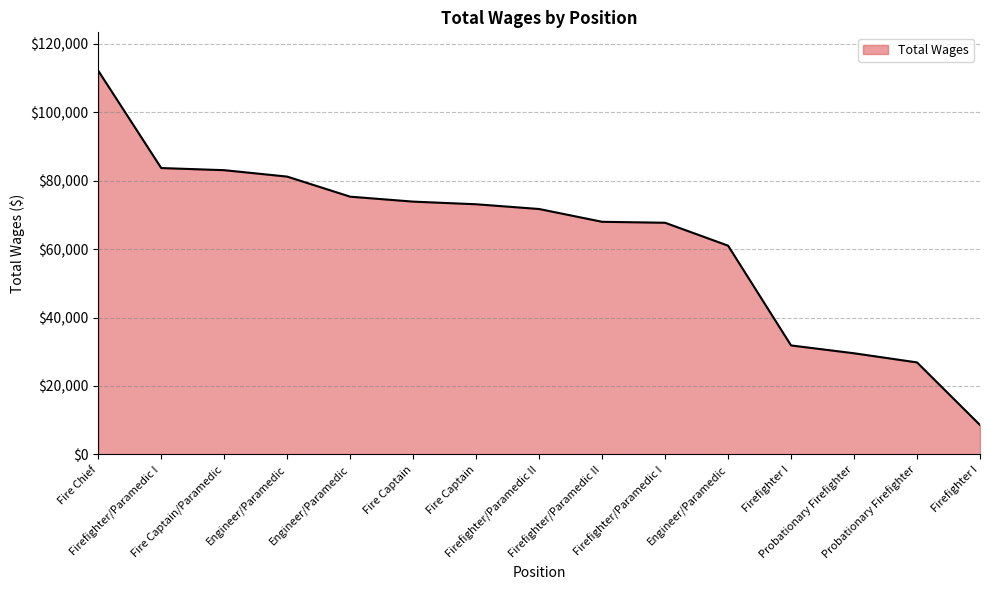

List the labels in order of value, largest first.

Fire Chief, Firefighter/Paramedic I, Fire Captain/Paramedic, Engineer/Paramedic, Engineer/Paramedic, Fire Captain, Fire Captain, Firefighter/Paramedic II, Firefighter/Paramedic II, Firefighter/Paramedic I, Engineer/Paramedic, Firefighter I, Probationary Firefighter, Probationary Firefighter, Firefighter I